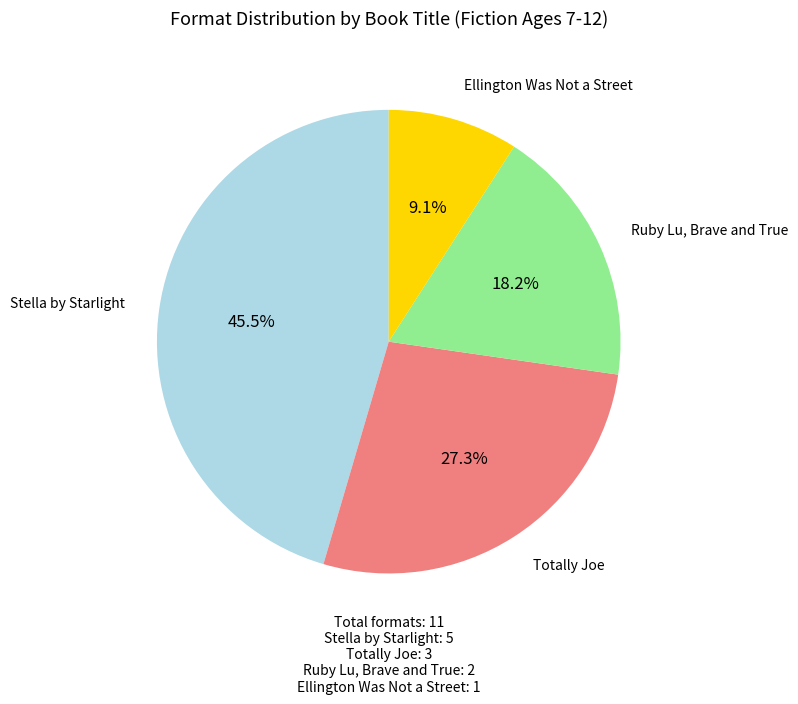

Does any single category account for the majority?

No